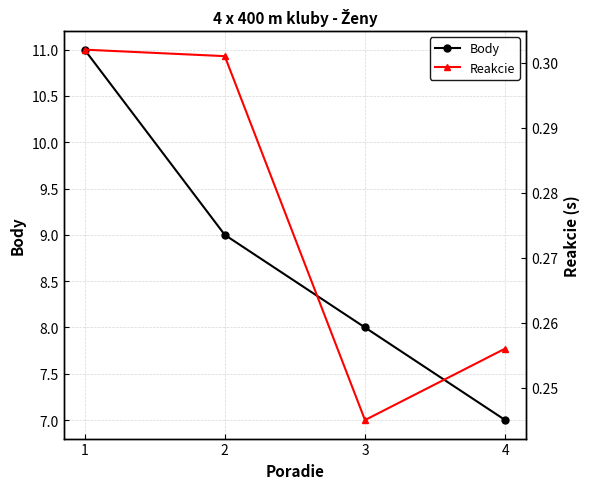

Rank the series by their average value, from lowest to highest.

Reakcie, Body